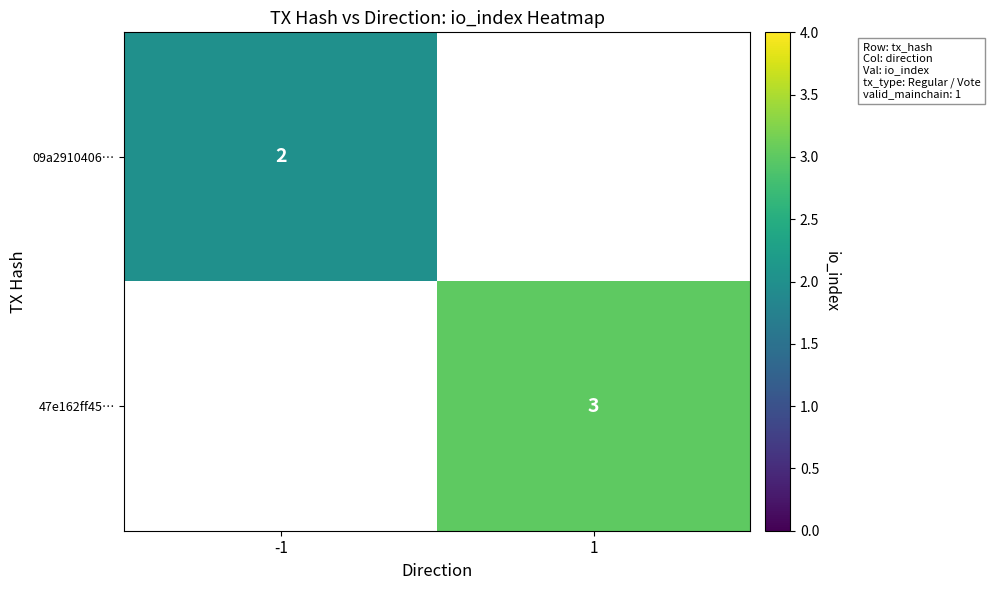

The 47e162ff45… series shows 1 at 1. True or false?

False